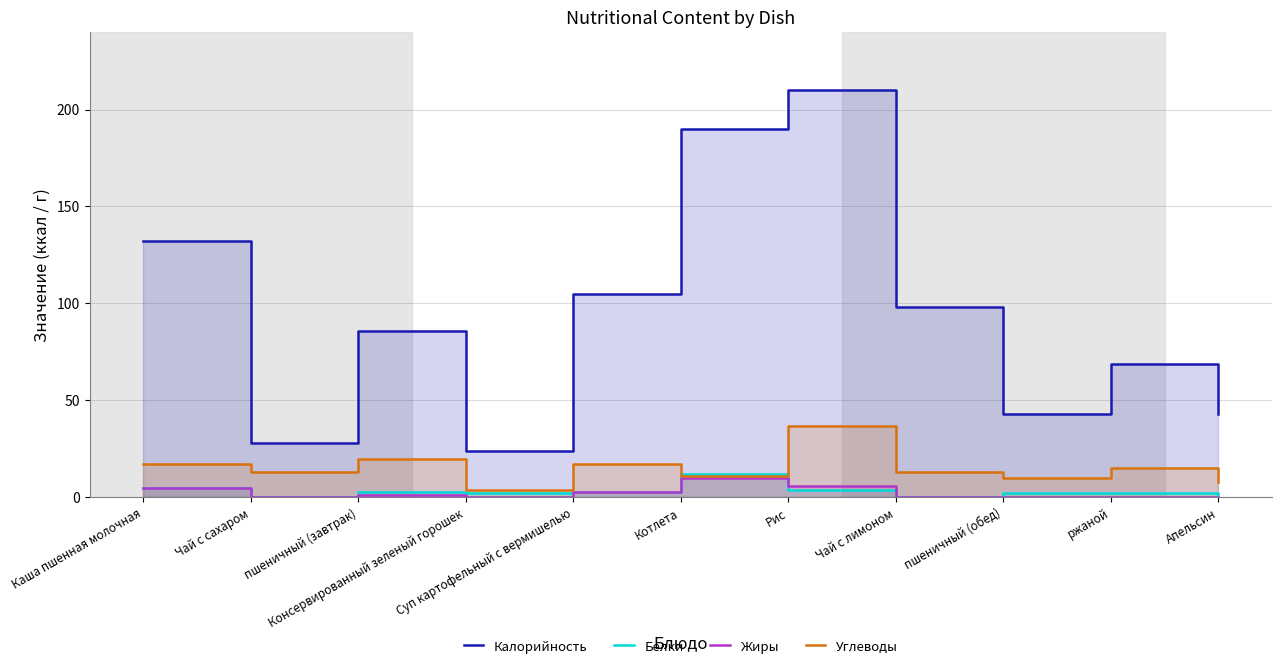

What position from the left is Консервированный зеленый горошек?

4